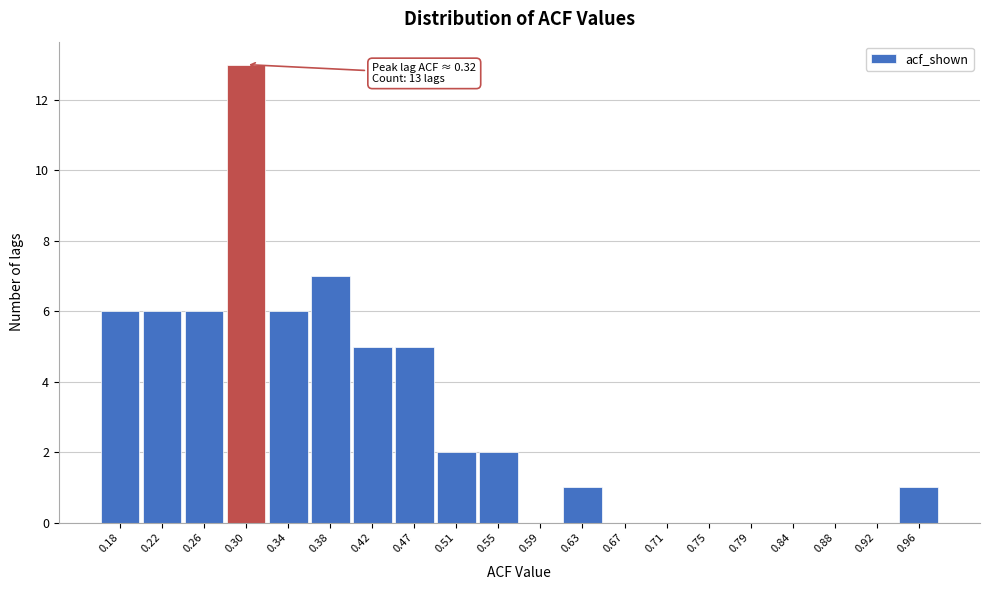

Reading left to right, extract all data points from this chart.

0.18=6	0.22=6	0.26=6	0.30=13	0.34=6	0.38=7	0.42=5	0.47=5	0.51=2	0.55=2	0.59=0	0.63=1	0.67=0	0.71=0	0.75=0	0.79=0	0.84=0	0.88=0	0.92=0	0.96=1